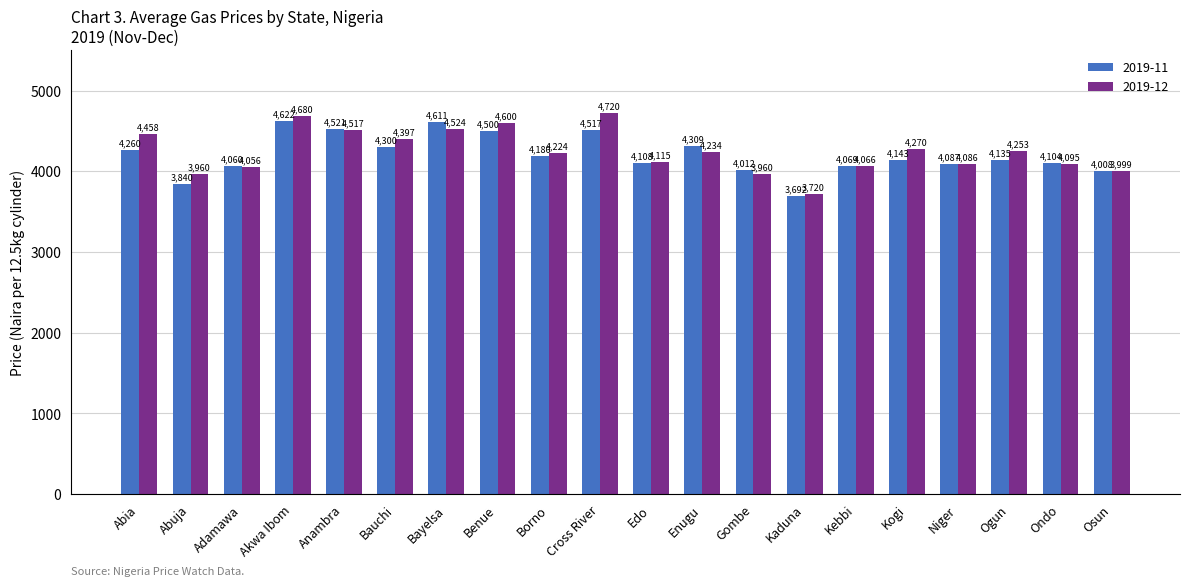

List the series in order of their peak value, lowest first.

2019-11, 2019-12